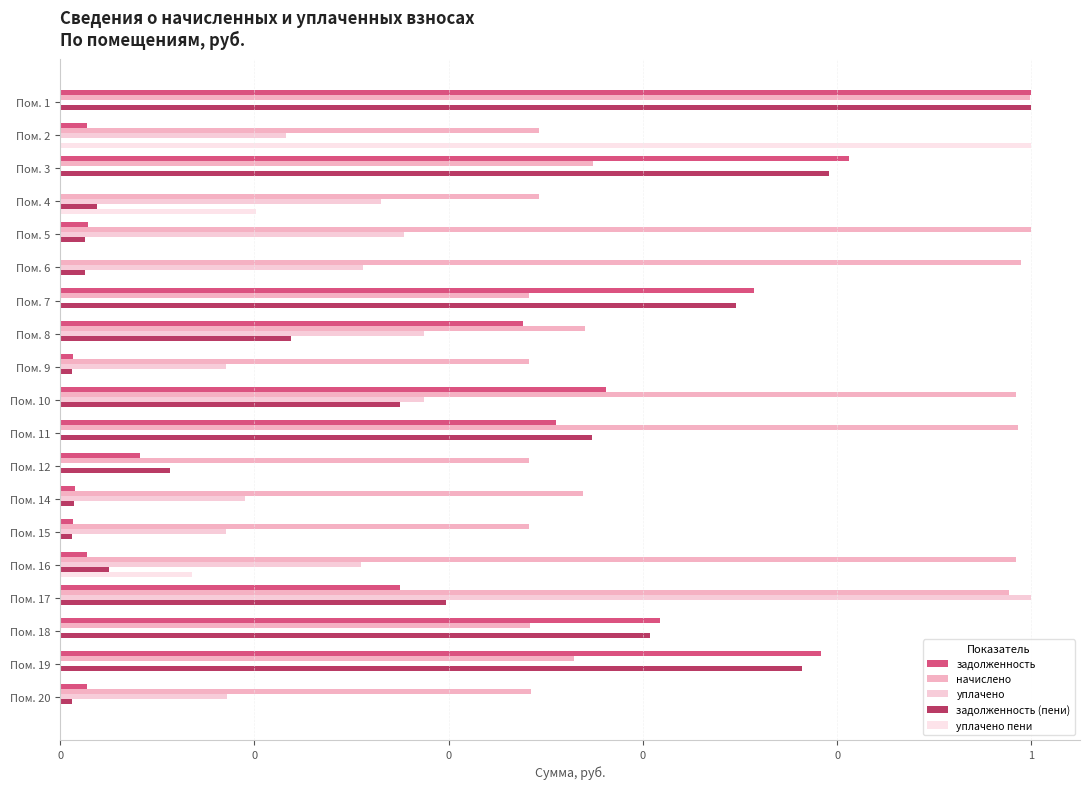

Reading left to right, list all the values displayed in this chart.

задолженность: 1.0	0.0	0.8	0.0	0.0	0.0	0.7	0.5	0.0	0.6	0.5	0.1	0.0	0.0	0.0	0.3	0.6	0.8	0.0
начислено: 1.0	0.5	0.5	0.5	1.0	1.0	0.5	0.5	0.5	1.0	1.0	0.5	0.5	0.5	1.0	1.0	0.5	0.5	0.5
уплачено: 0.0	0.2	0.0	0.3	0.4	0.3	0.0	0.4	0.2	0.4	0.0	0.0	0.2	0.2	0.3	1.0	0.0	0.0	0.2
задолженность (пени): 1.0	0.0	0.8	0.0	0.0	0.0	0.7	0.2	0.0	0.3	0.5	0.1	0.0	0.0	0.1	0.4	0.6	0.8	0.0
уплачено пени: 0.0	1.0	0.0	0.2	0.0	0.0	0.0	0.0	0.0	0.0	0.0	0.0	0.0	0.0	0.1	0.0	0.0	0.0	0.0